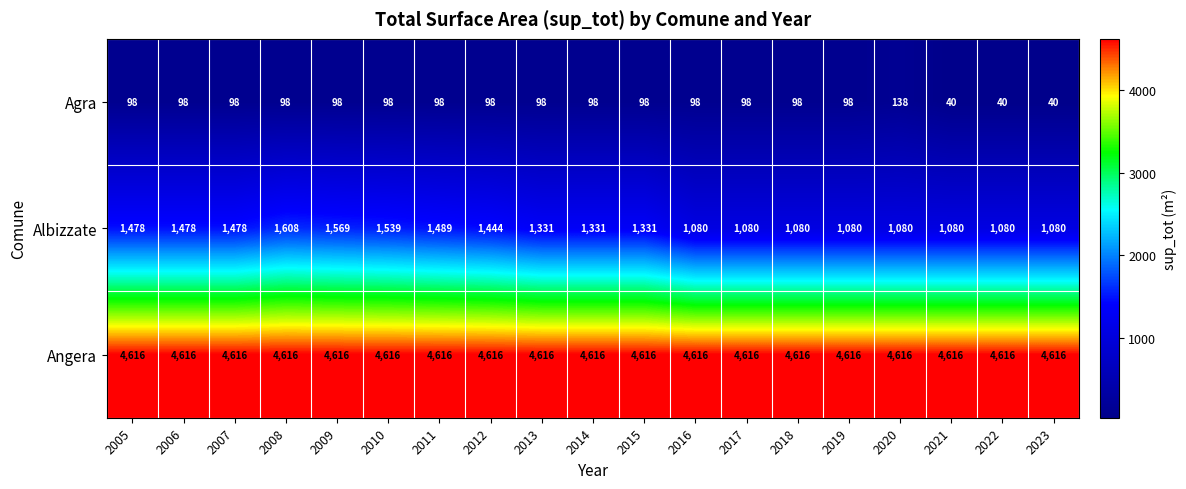

Which series has the largest total across all categories?

Angera